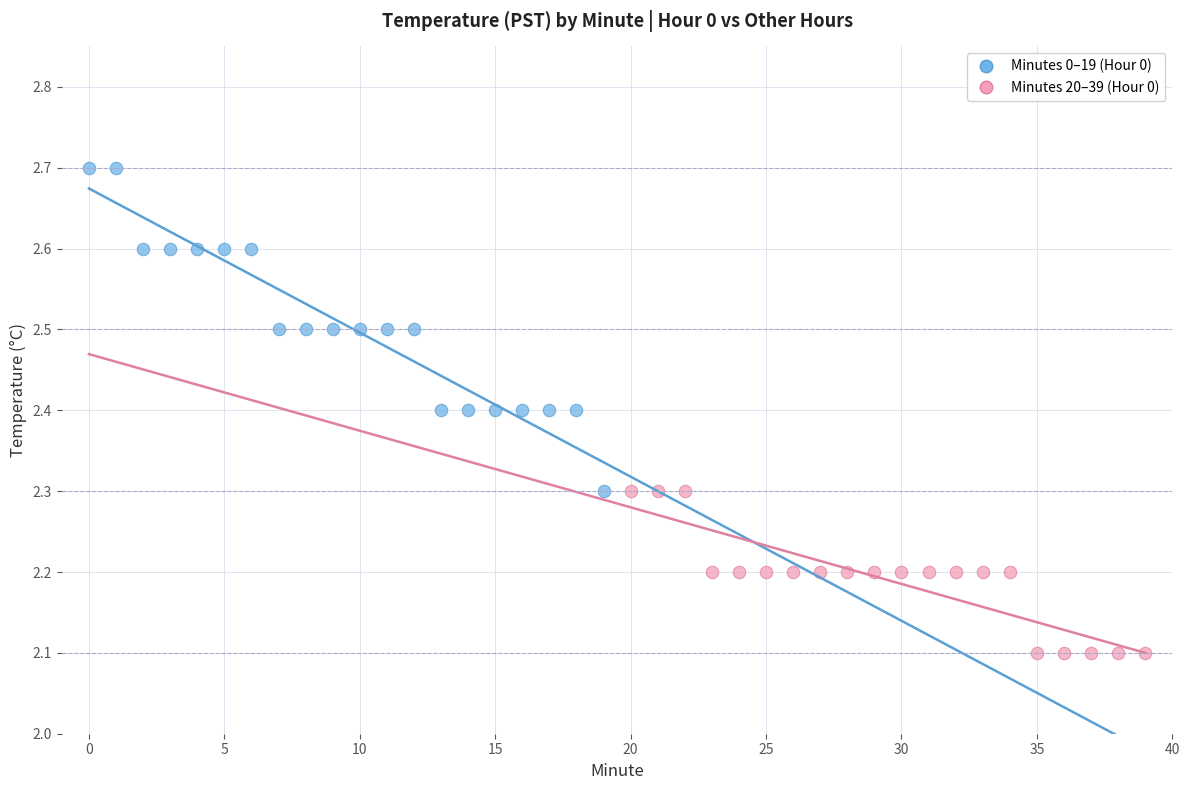

Which series contains the highest Y value?

Minutes 0–19 (Hour 0)